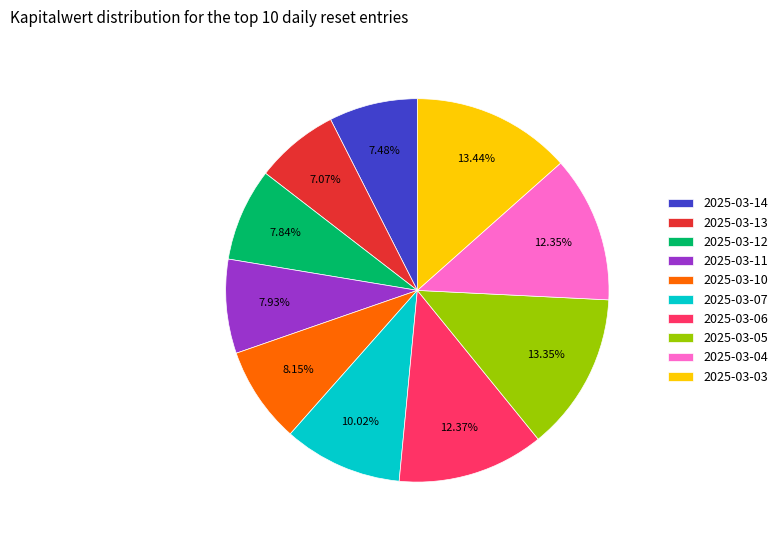

To the nearest percent, what is the difference between the largest and smallest slice percentages?

6%